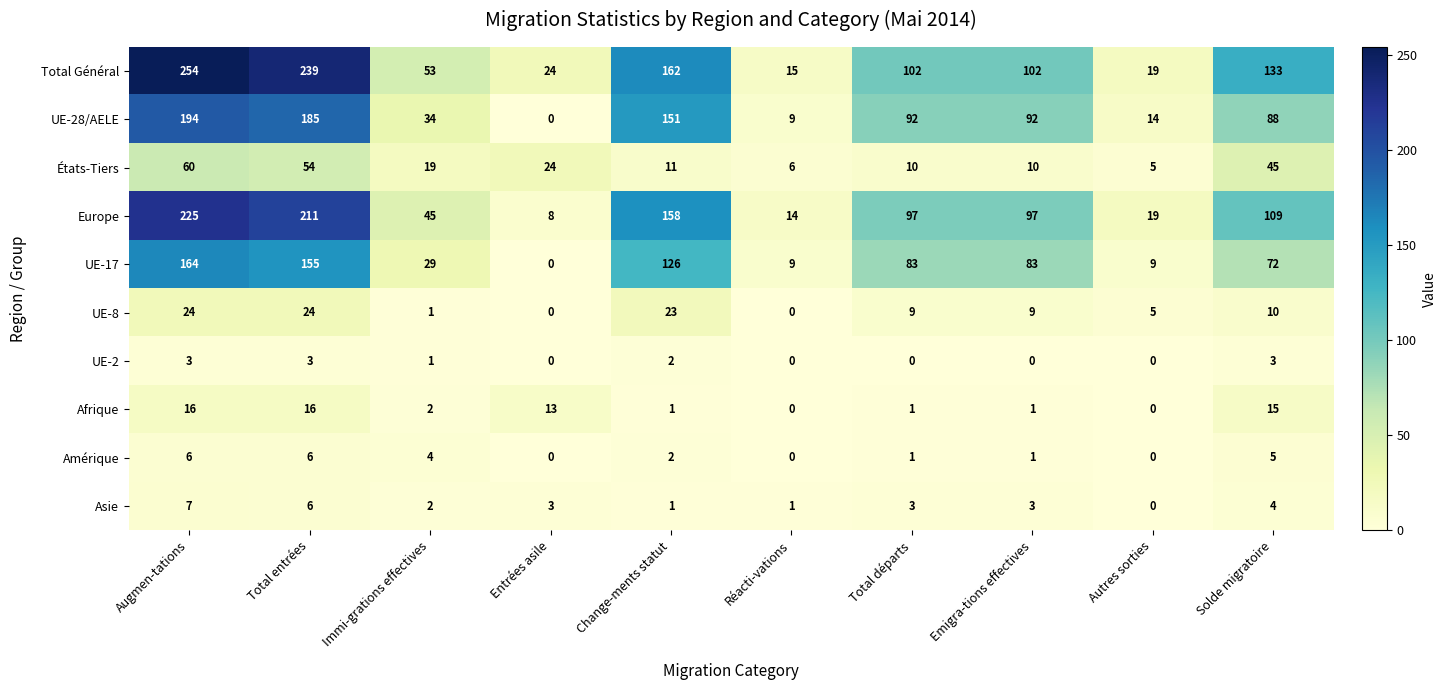

How many series are shown in this chart?

10